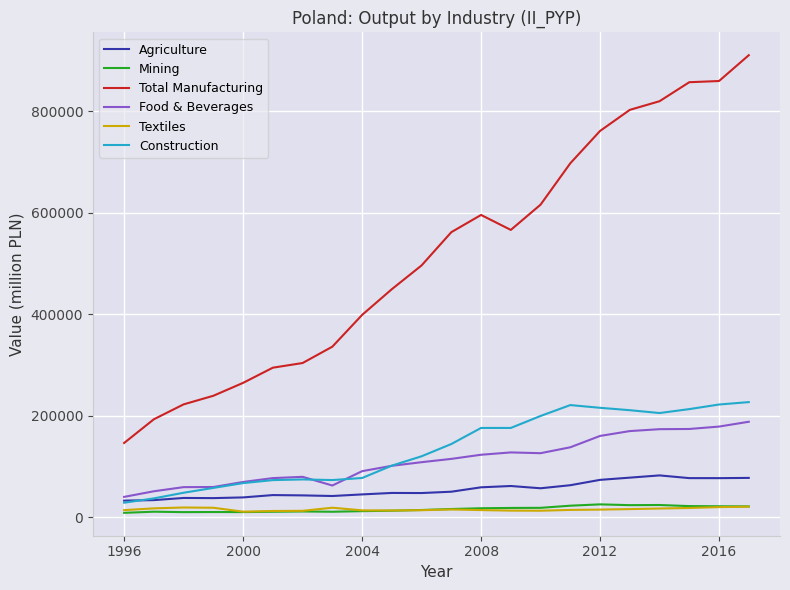

True or false: Total Manufacturing and Textiles intersect in this chart.

False